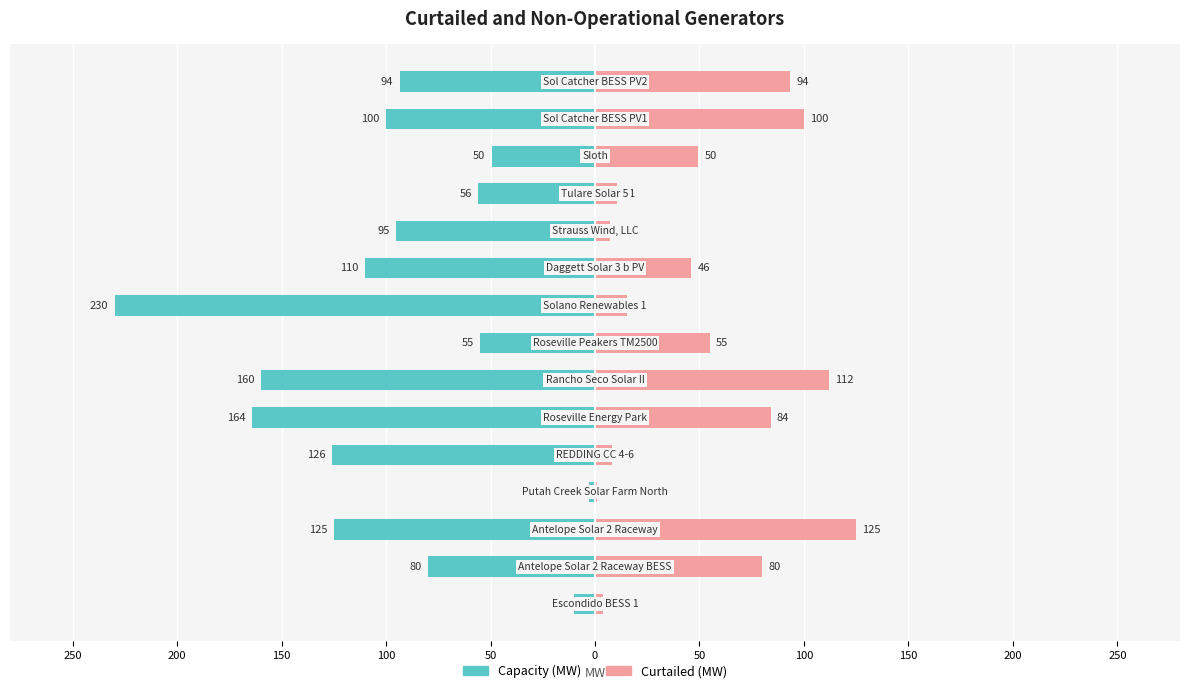

What is the average value of the Capacity (MW) series?

-97.1